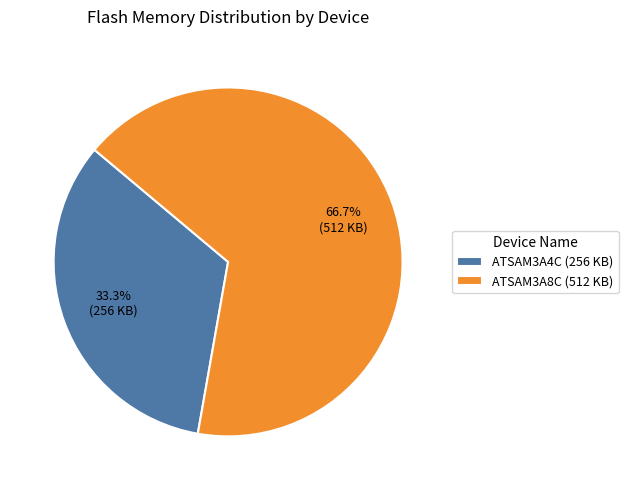

Is it true that ATSAM3A8C is 54% of the pie?

False